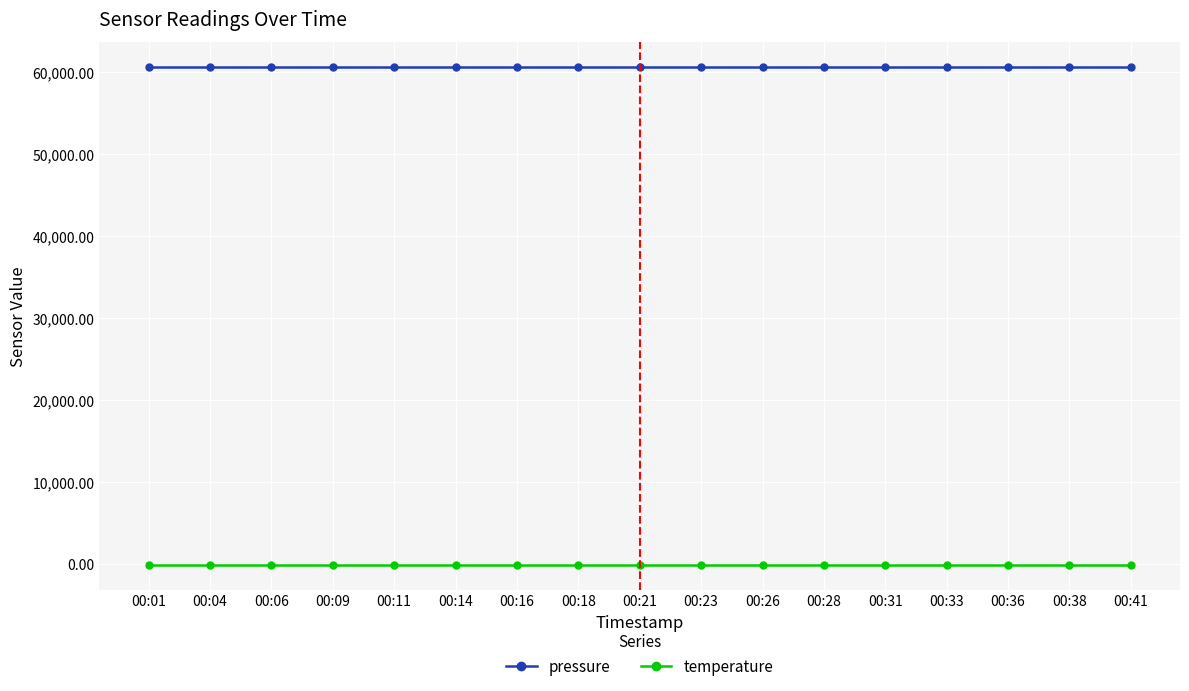

True or false: temperature and pressure intersect in this chart.

False